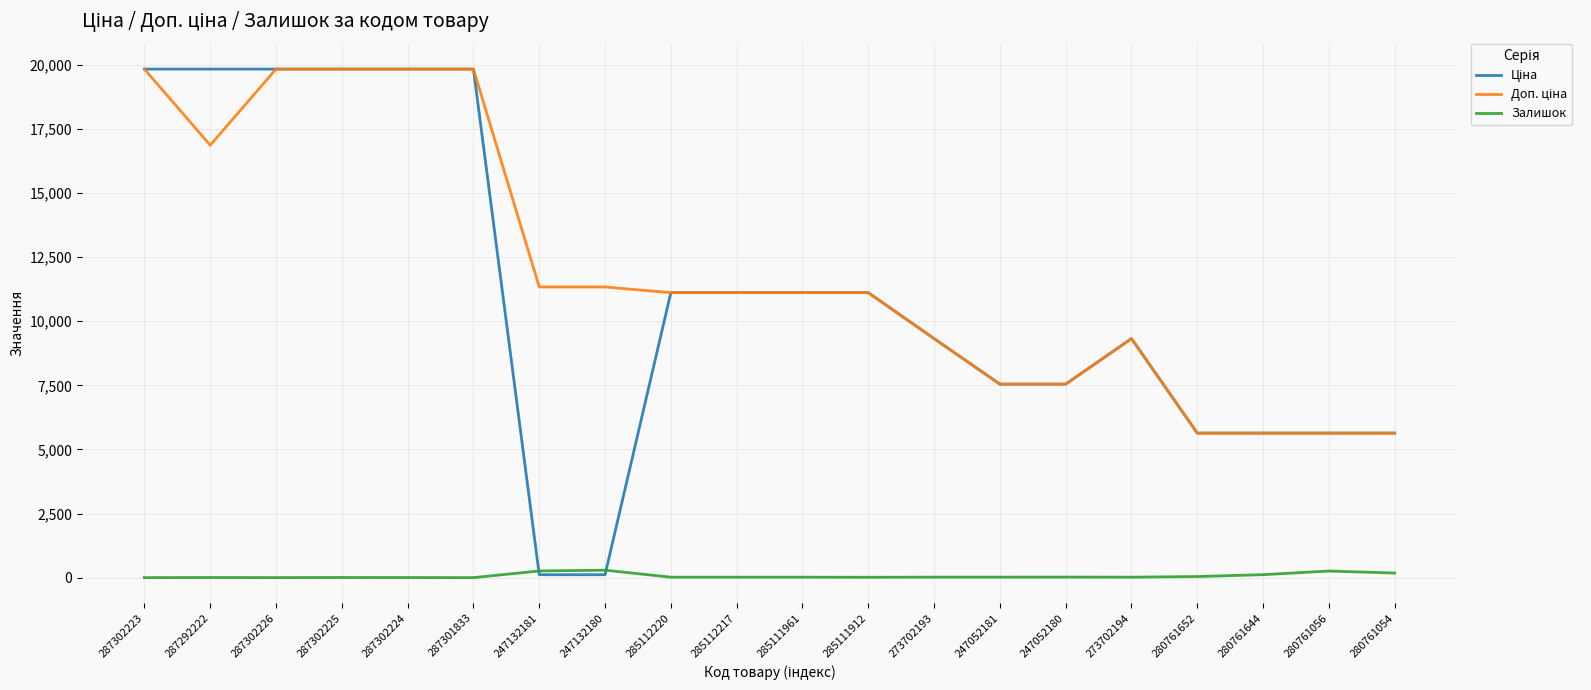

What is the spread (max minus min) of values at 287301833?

19831.1